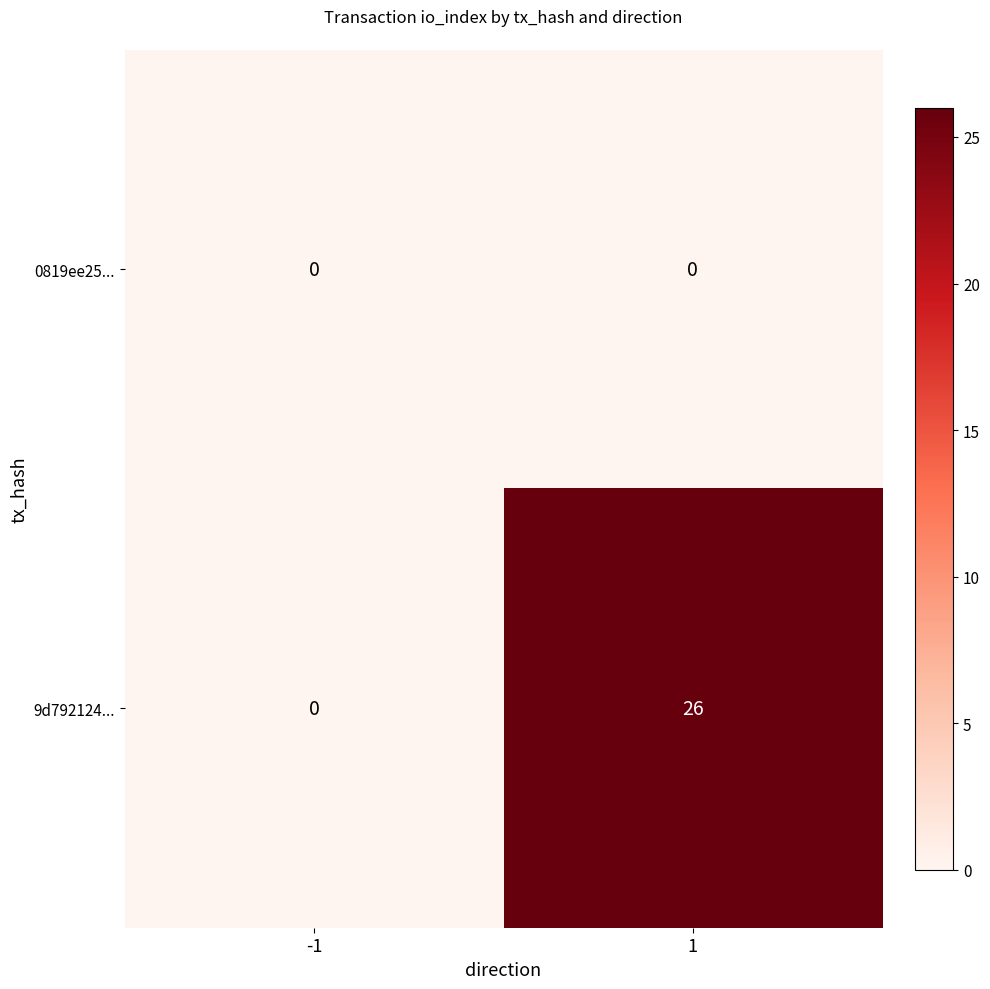

Between -1 and 1, which series saw the biggest shift?

9d792124...